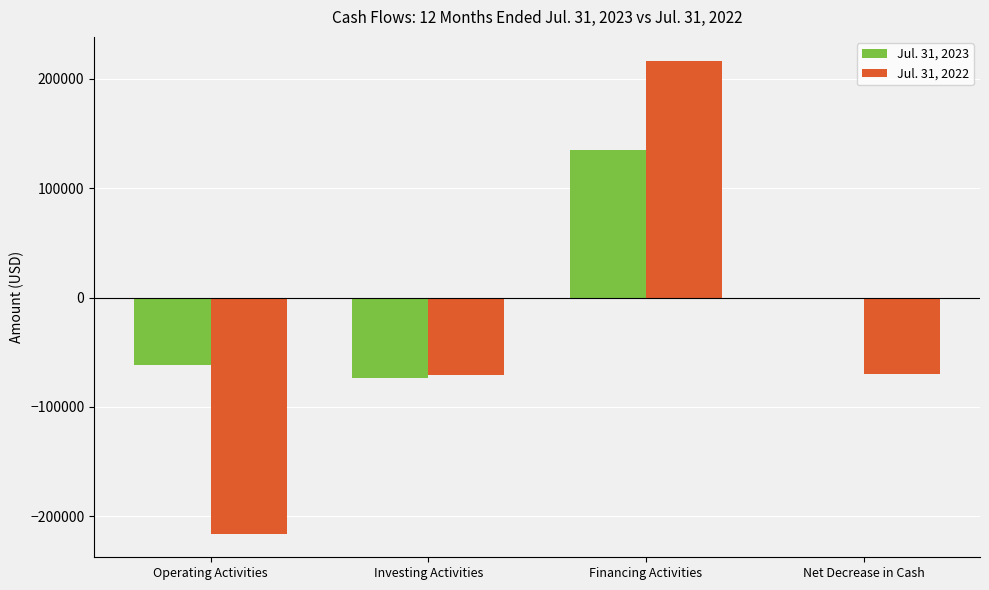

What is the difference between the Jul. 31, 2022 values at Investing Activities and Operating Activities?

144999